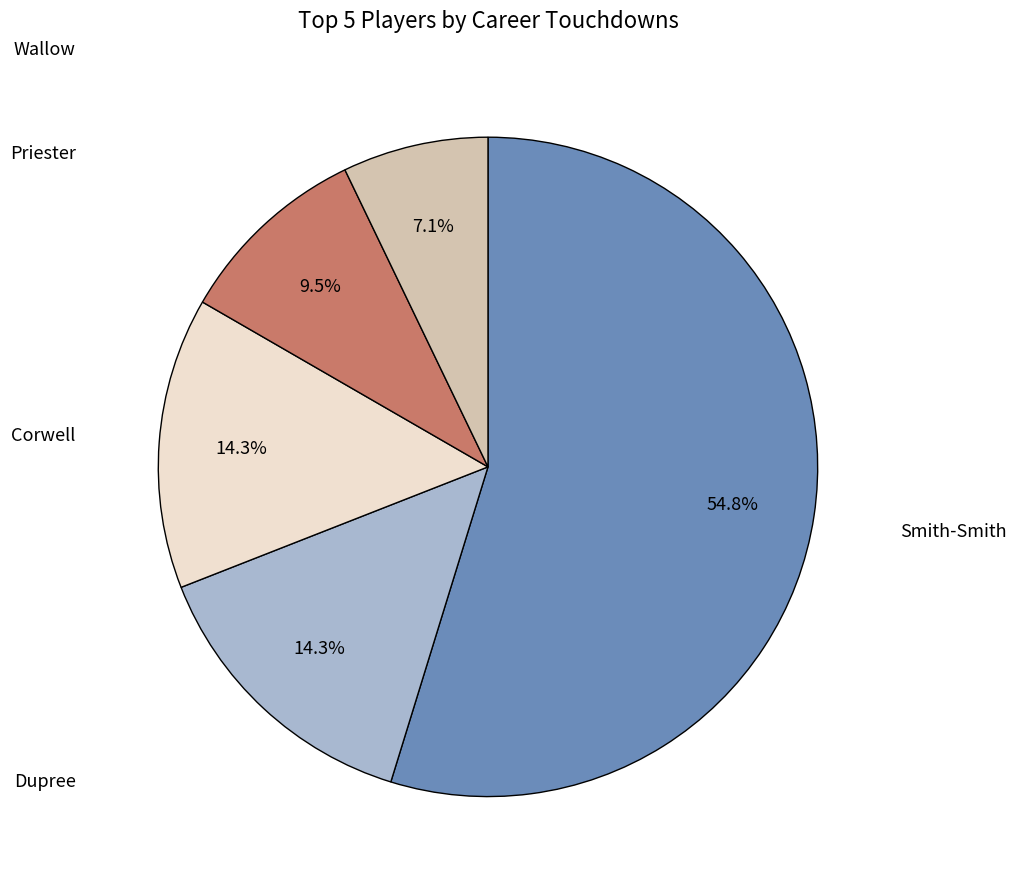

Is there any slice that represents more than half of the pie?

Yes